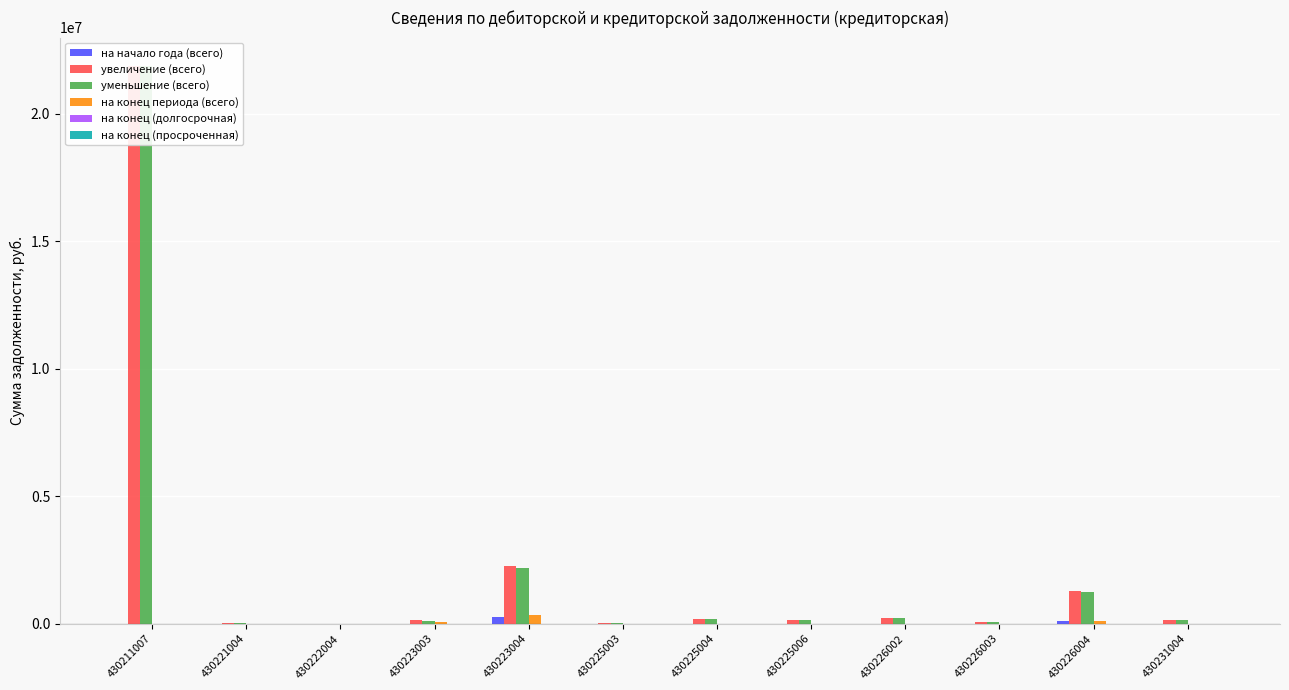

Where is уменьшение (всего) nearest to the value 10950959?

430223004